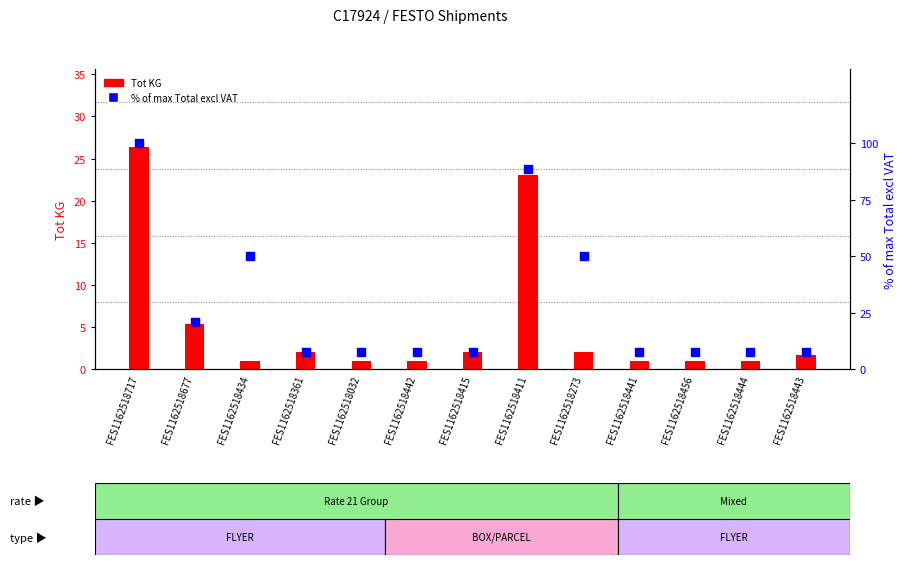

Which series reaches the maximum Y coordinate?

% of max Total excl VAT